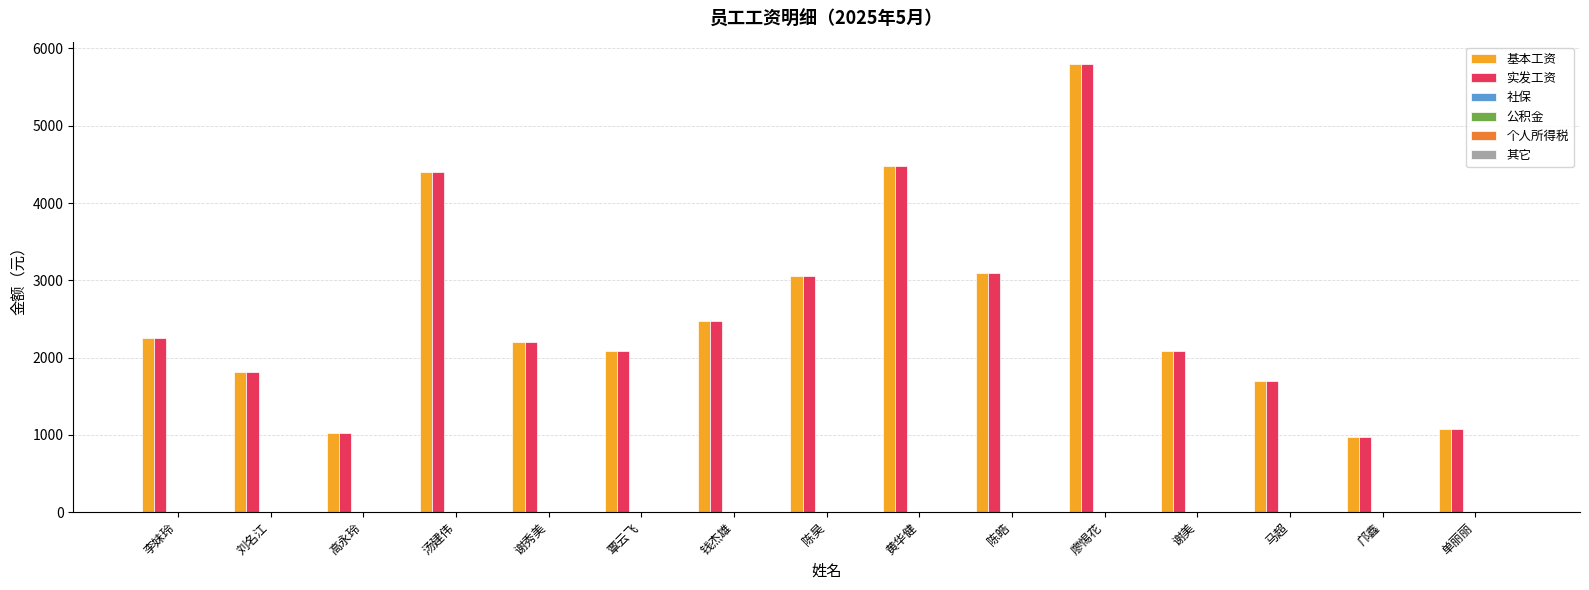

What is the smallest value displayed?

973.5